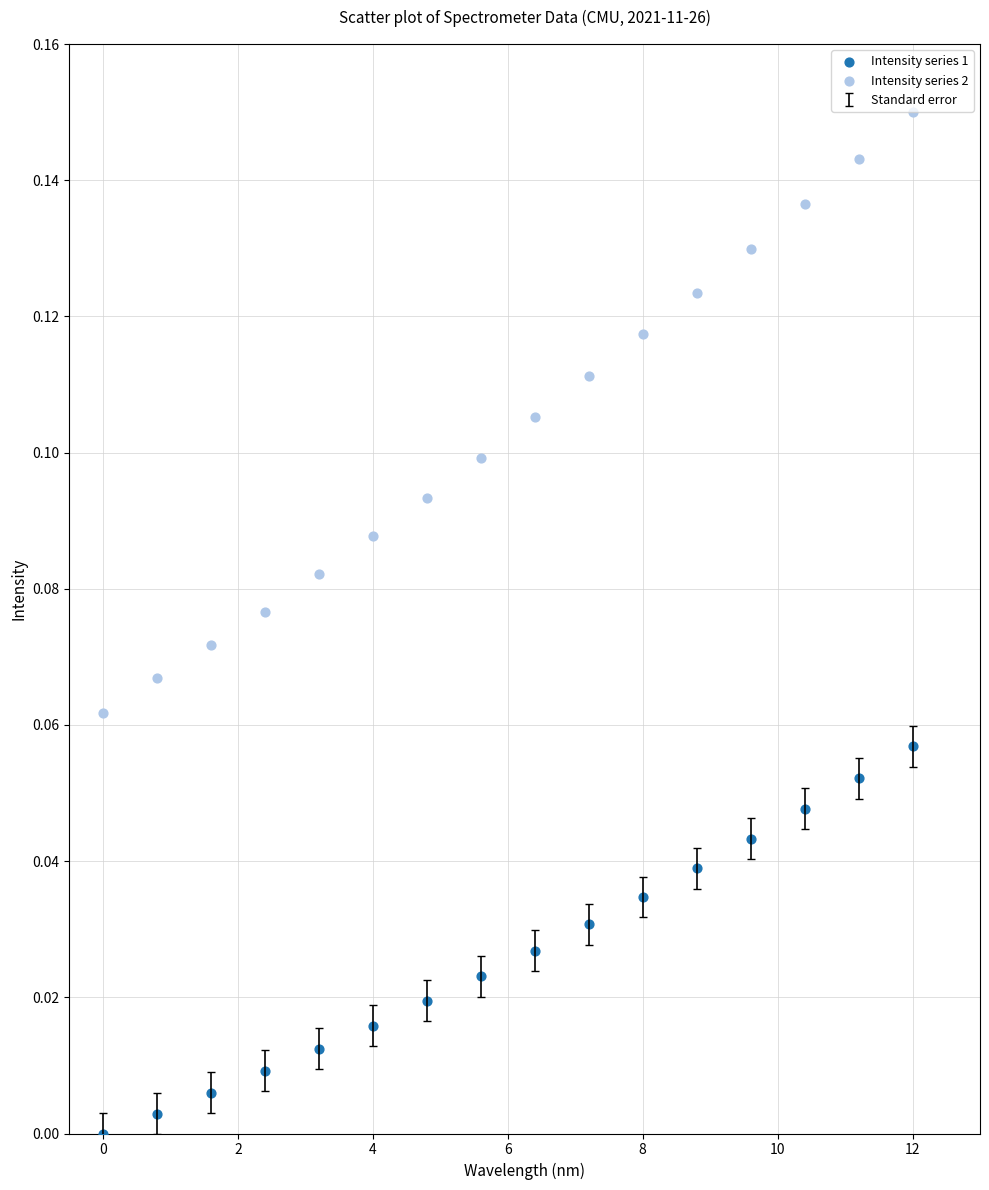

What is the X range (max minus min) for the scatter plot?

12.0